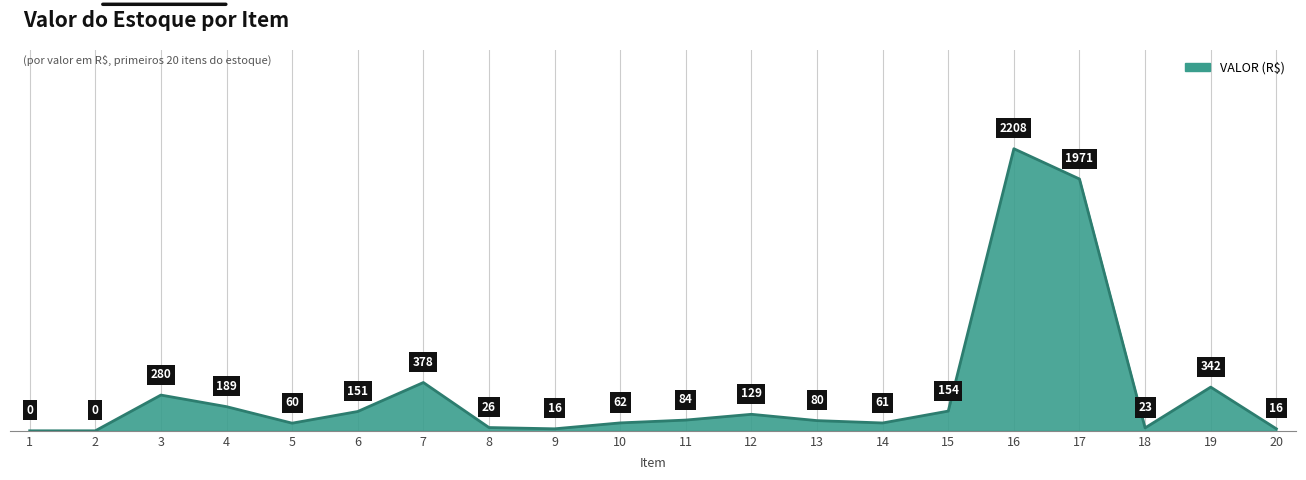

How many categories are shown in the chart?

20